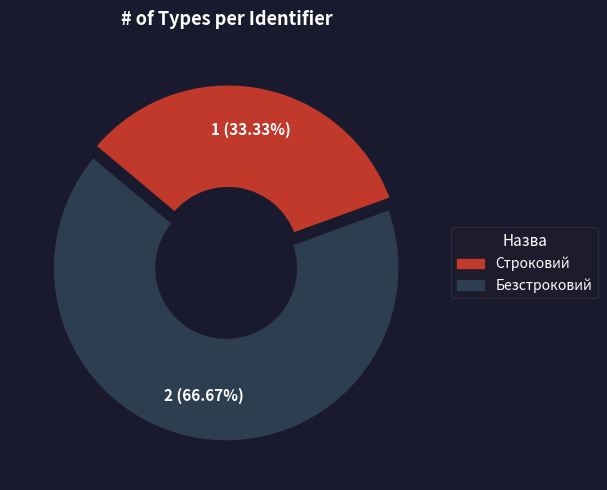

Is there any slice that represents more than half of the pie?

Yes